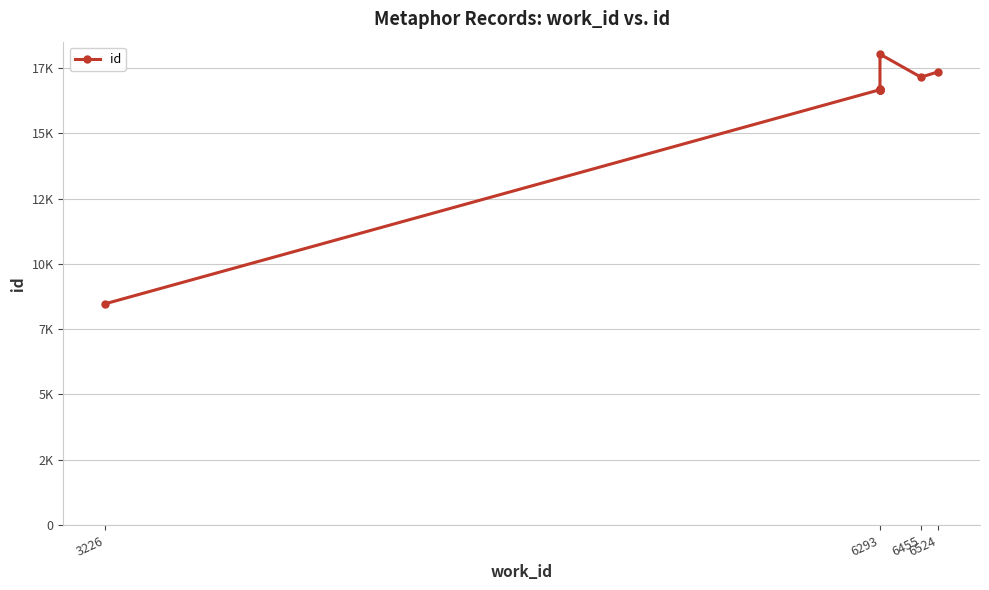

Reading right to left, extract all data points from this chart.

17352	17146	18027	16676	16674	16673	16672	16671	16667	8471